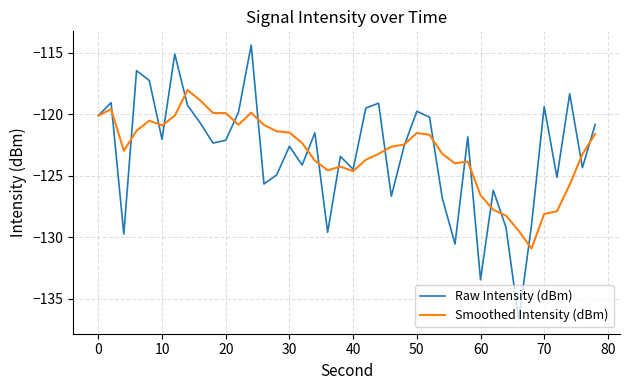

What is the minimum value shown in the chart?

-136.7